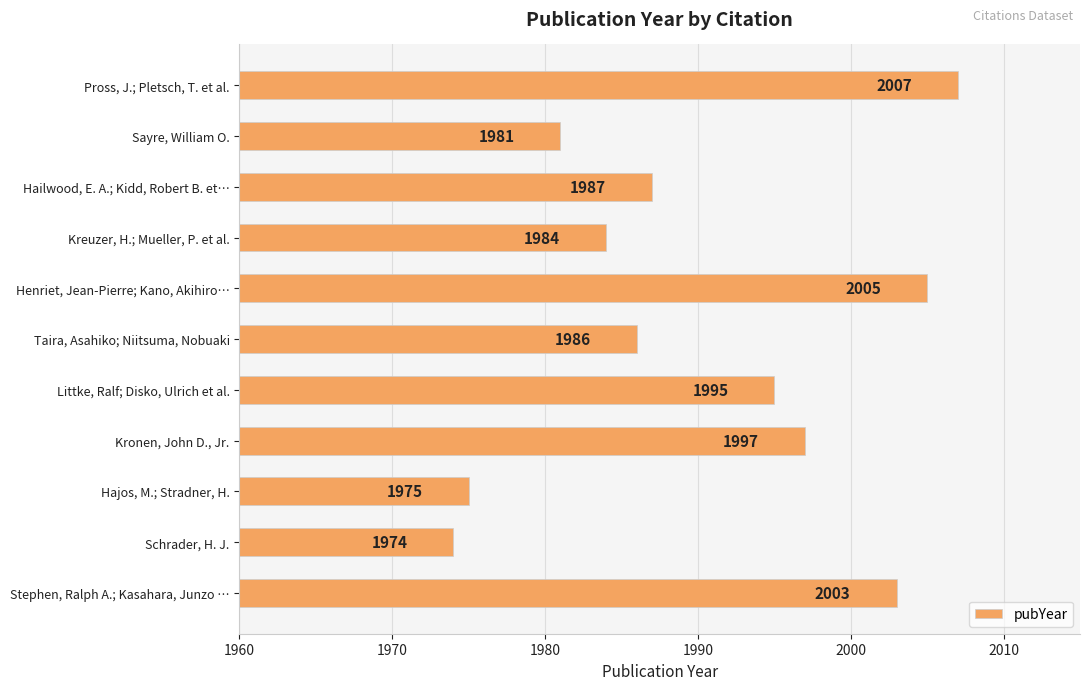

Reading top to bottom, list all the values displayed in this chart.

Pross, J.; Pletsch, T. et al.=2007	Sayre, William O.=1981	Hailwood, E. A.; Kidd, Robert B. et…=1987	Kreuzer, H.; Mueller, P. et al.=1984	Henriet, Jean-Pierre; Kano, Akihiro…=2005	Taira, Asahiko; Niitsuma, Nobuaki=1986	Littke, Ralf; Disko, Ulrich et al.=1995	Kronen, John D., Jr.=1997	Hajos, M.; Stradner, H.=1975	Schrader, H. J.=1974	Stephen, Ralph A.; Kasahara, Junzo …=2003